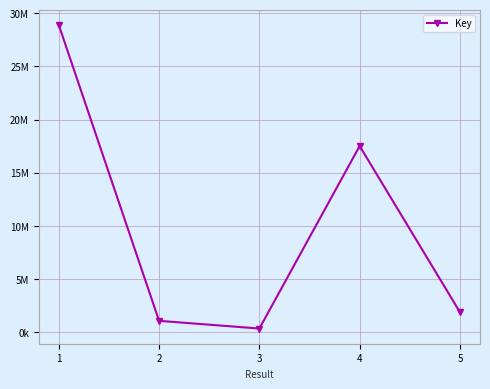

True or false: the data shows 1153091 at 5.

False